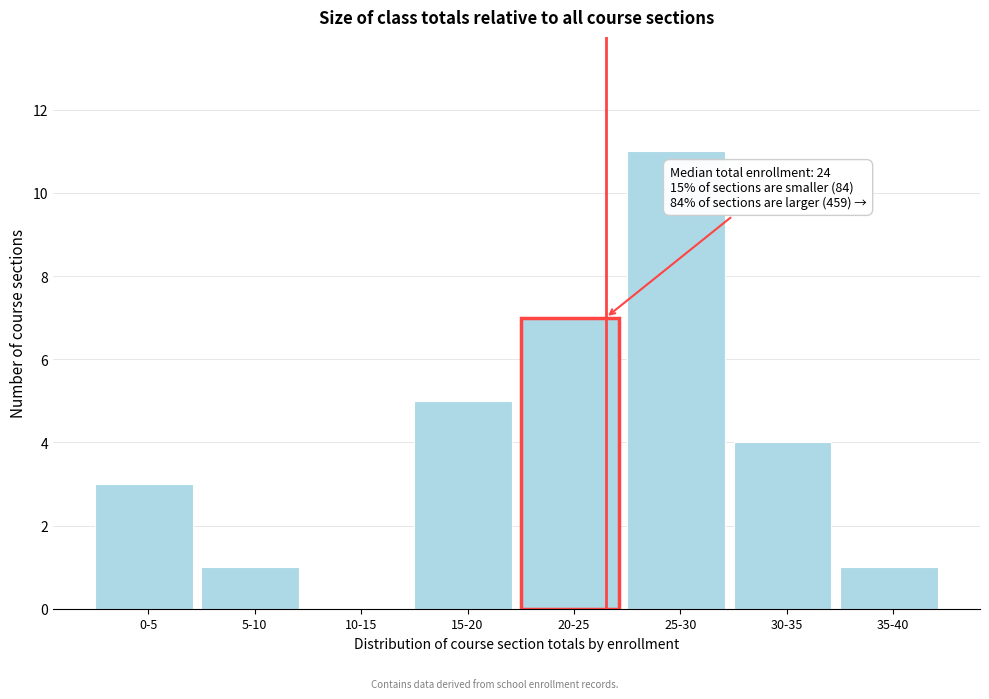

Reading right to left, transcribe all the data shown in this chart.

35-40=1	30-35=4	25-30=11	20-25=7	15-20=5	10-15=0	5-10=1	0-5=3